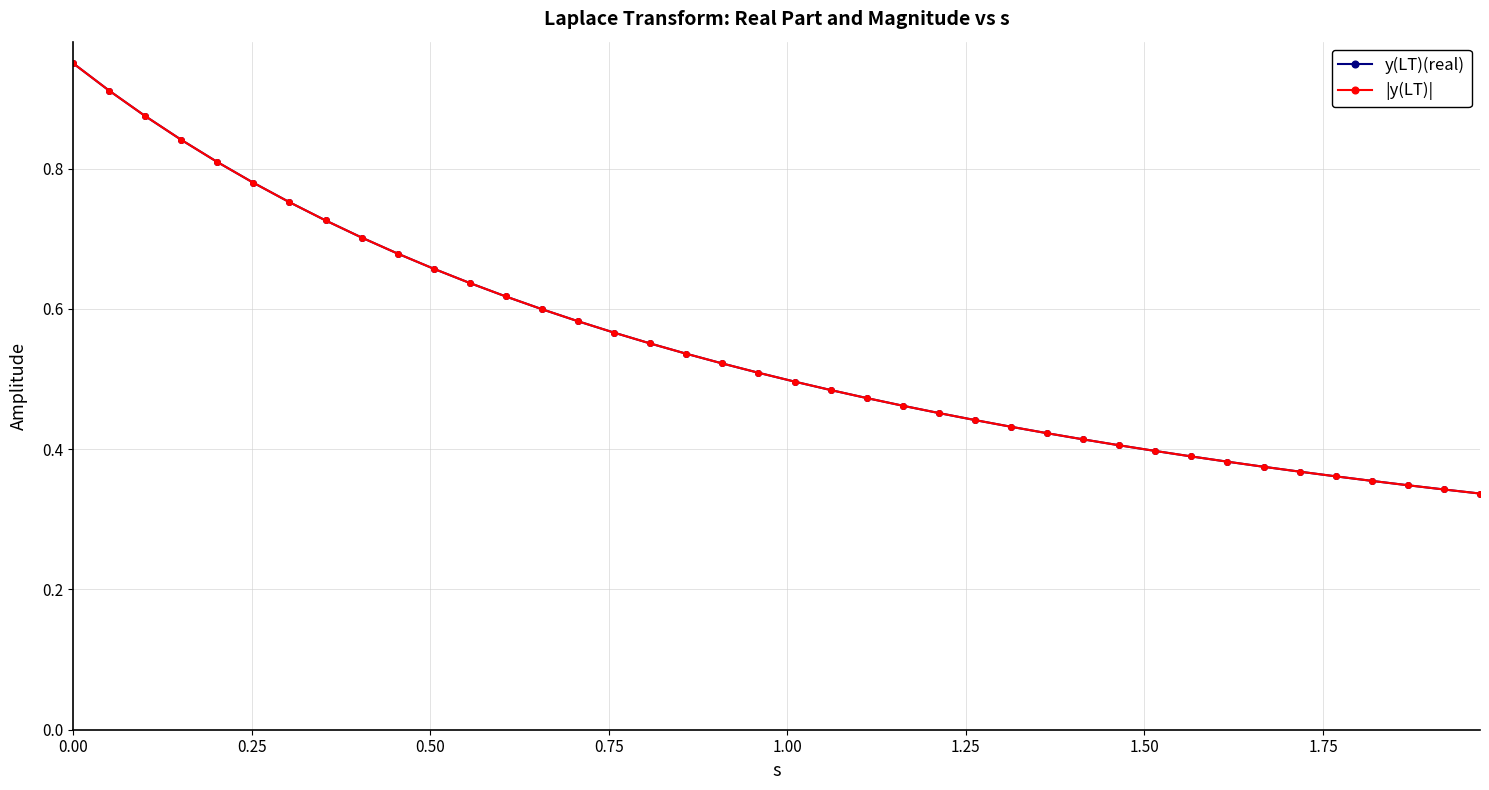

Is this an area chart (filled region under the line)?

No